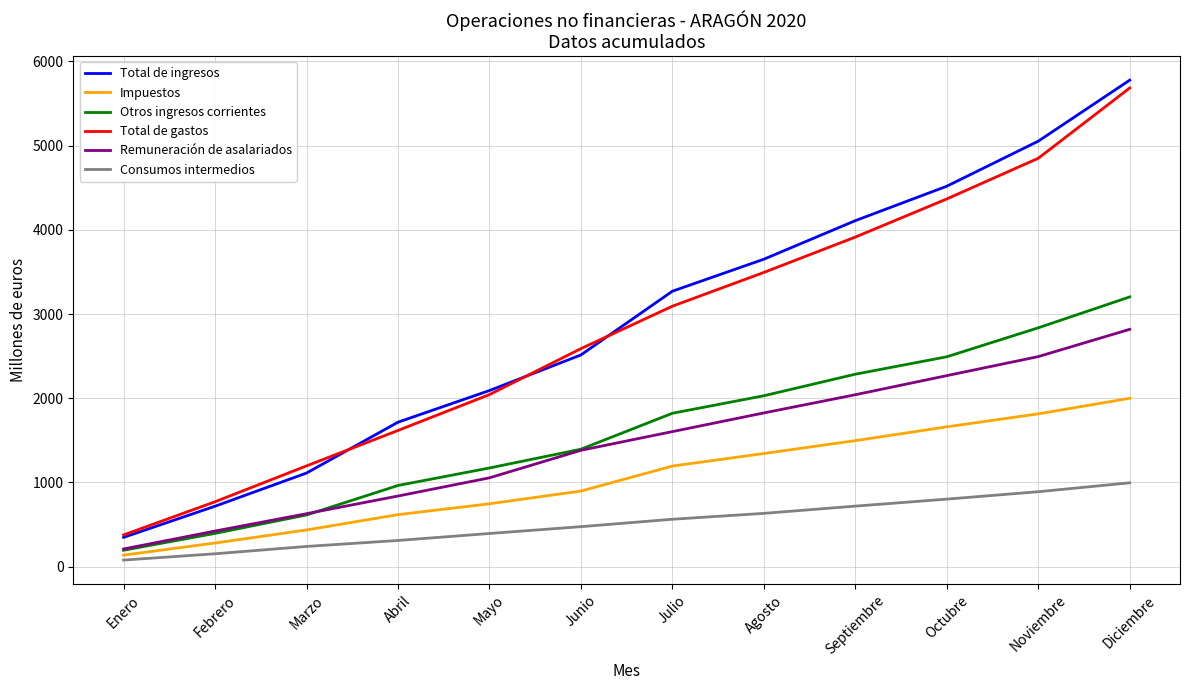

Count the number of categories in the chart.

12